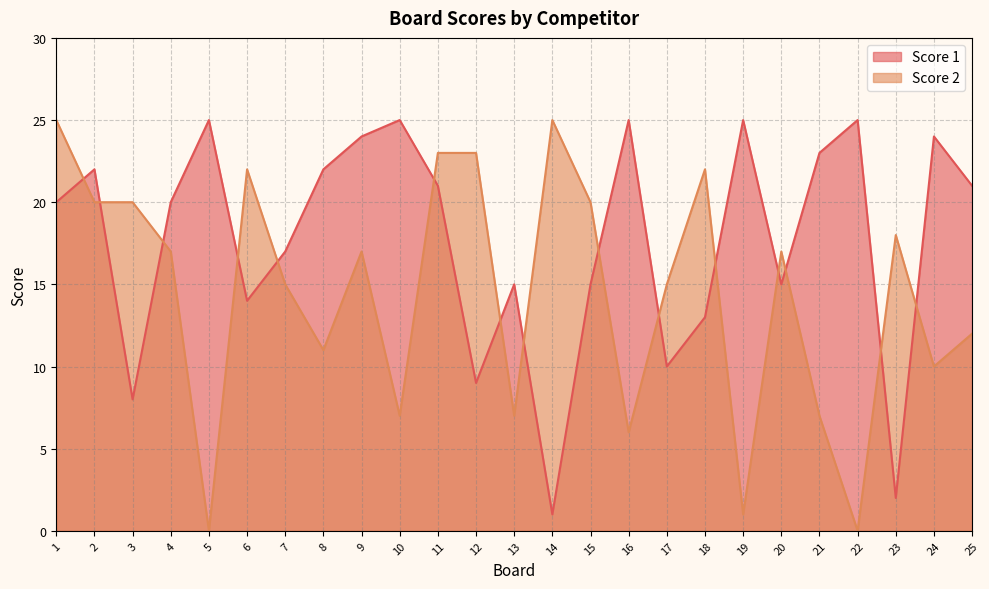

True or false: Score 2 has more than 0 interior local peaks.

True